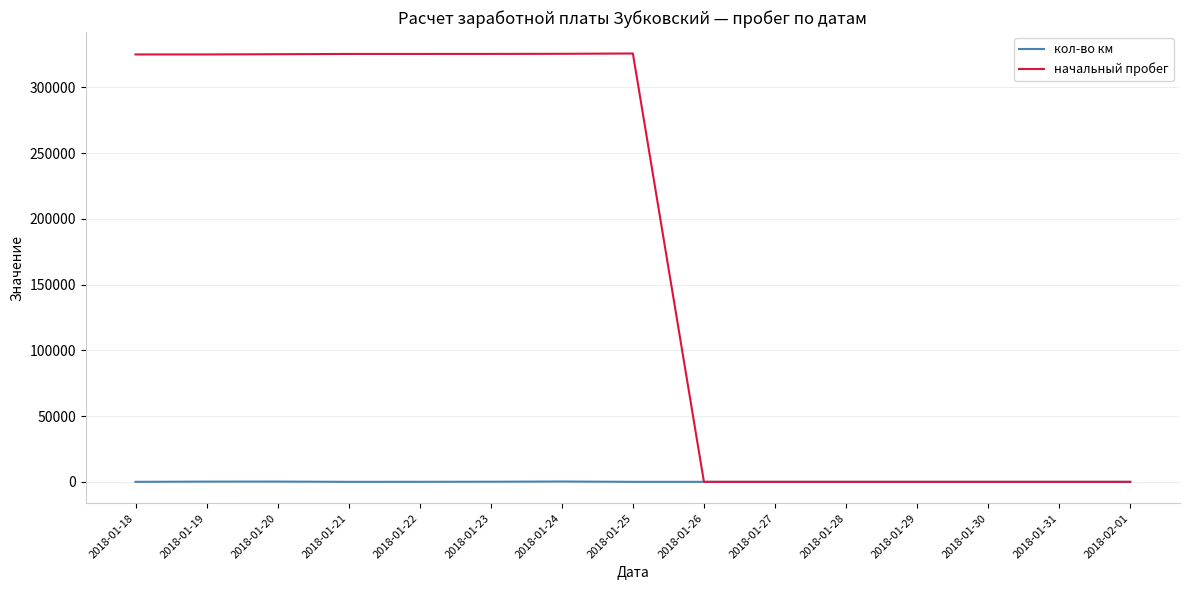

What is the maximum value shown in the chart?

325867